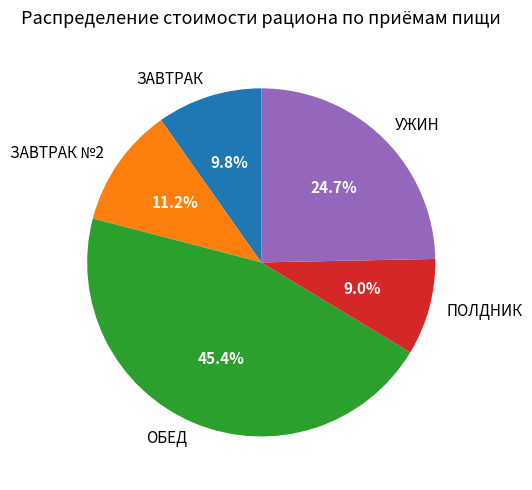

The УЖИН slice represents 39% of the pie. True or false?

False